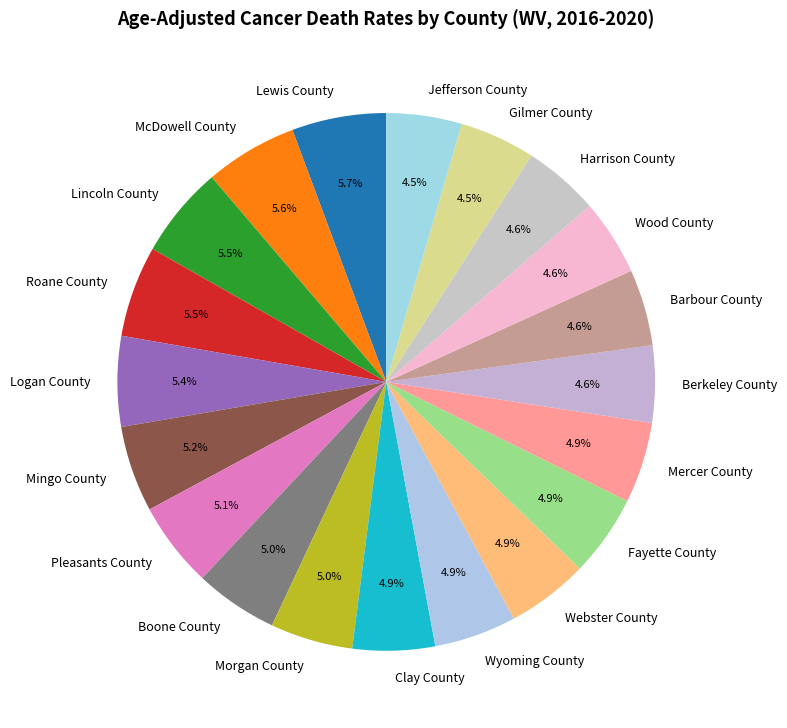

Combined, do Lincoln County and Boone County account for over 50%?

No